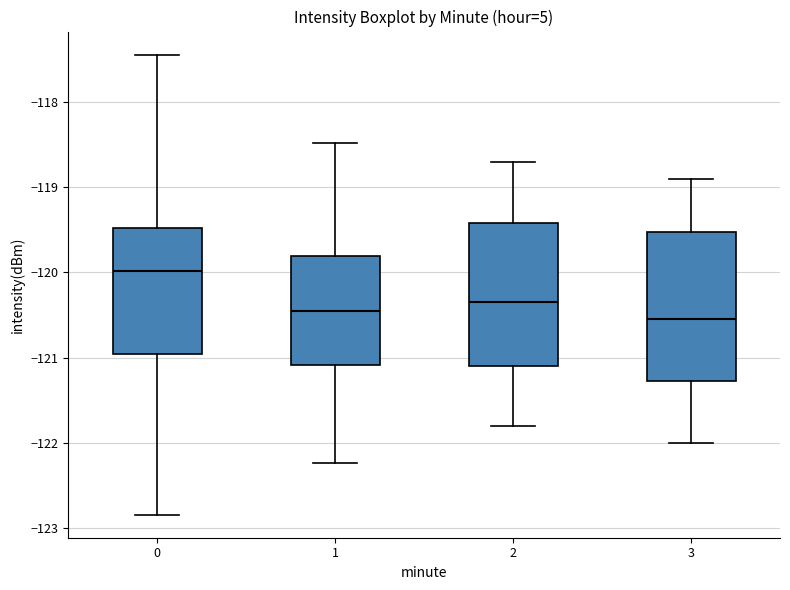

Reading left to right, transcribe this box plot: for each box, give where its median line is, the range the box spans, and where its two whiskers end, as read against the y-axis. The values are not printed on the chart, so give them approximately, as read against the axis.

0: median -120.0, box -121.0 to -119.5, whiskers -122.8 to -117.4
1: median -120.4, box -121.1 to -119.8, whiskers -122.2 to -118.5
2: median -120.3, box -121.1 to -119.4, whiskers -121.8 to -118.7
3: median -120.5, box -121.3 to -119.5, whiskers -122.0 to -118.9